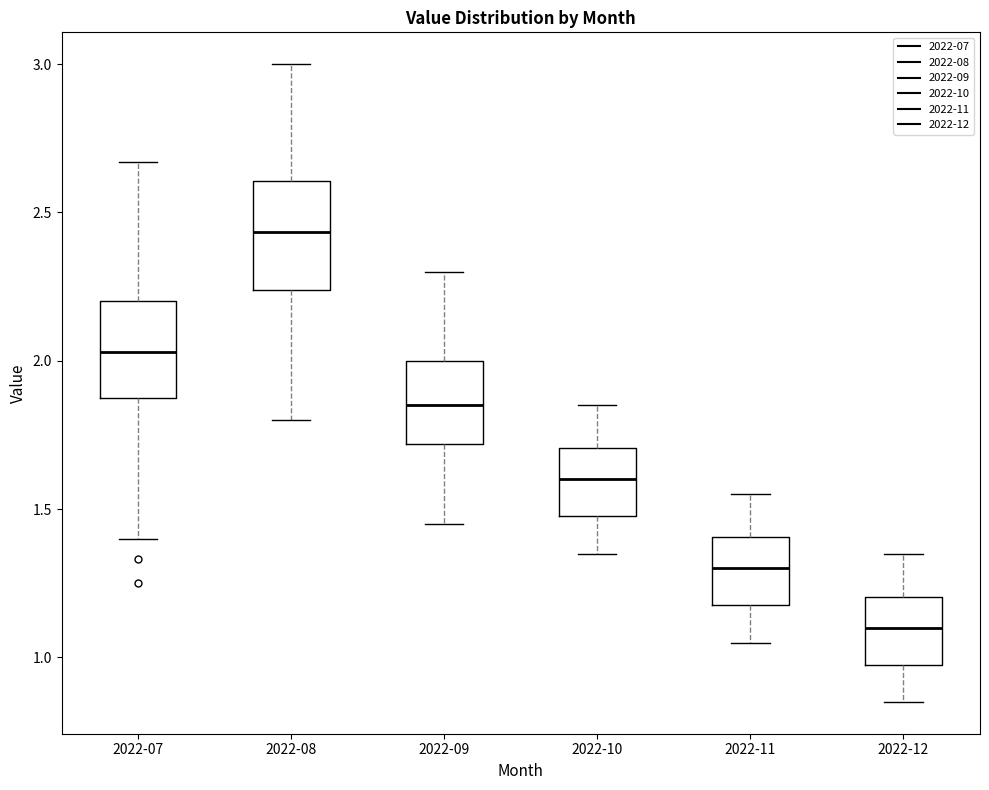

Where is the upper edge of the box for 2022-10 on the y-axis? The values are not printed on the chart, so give them approximately, as read against the axis.

1.70